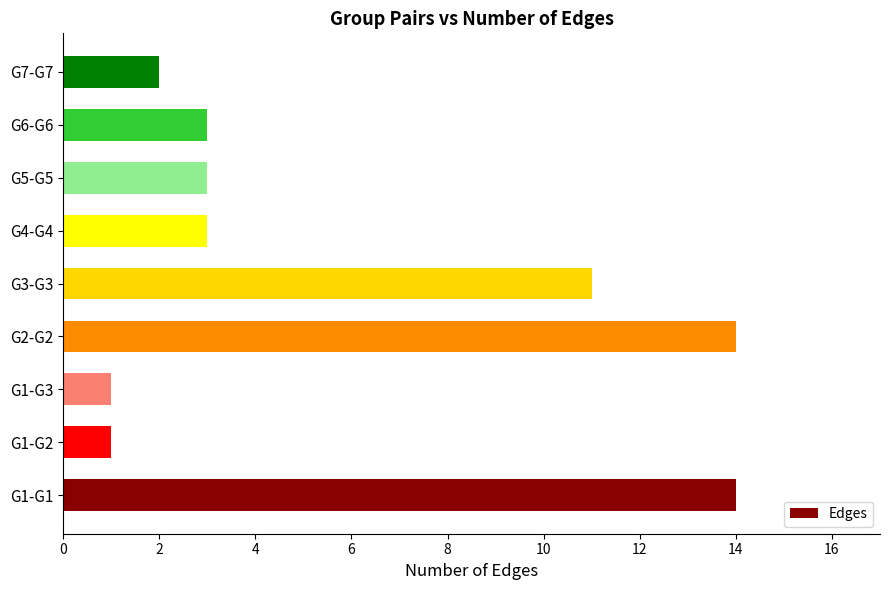

What is the change in value from G1-G2 to G4-G4?

+2